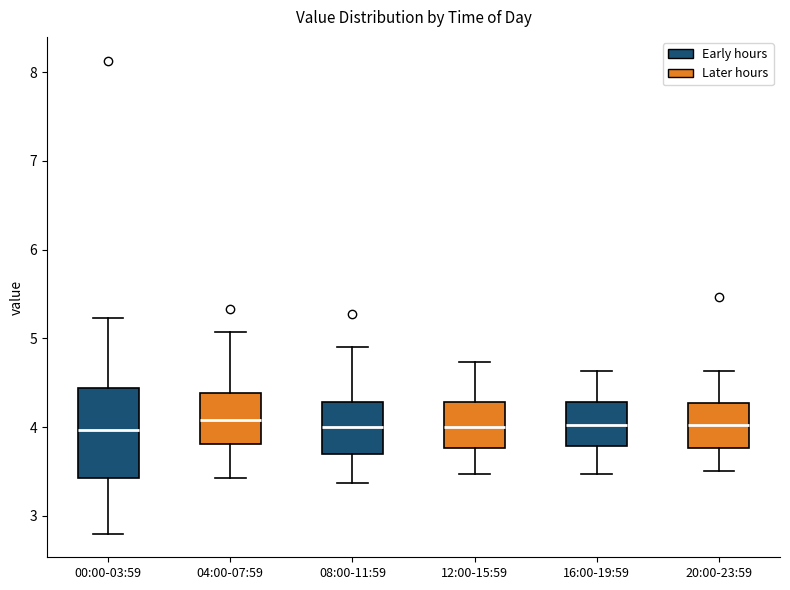

Reading left to right, read every box against the y-axis: the position of its median line, the range the box covers, and the ends of its whiskers. The values are not printed on the chart, so give them approximately, as read against the axis.

00:00-03:59: median 4.0, box 3.4 to 4.4, whiskers 2.8 to 5.2
04:00-07:59: median 4.1, box 3.8 to 4.4, whiskers 3.4 to 5.1
08:00-11:59: median 4.0, box 3.7 to 4.3, whiskers 3.4 to 4.9
12:00-15:59: median 4.0, box 3.8 to 4.3, whiskers 3.5 to 4.7
16:00-19:59: median 4.0, box 3.8 to 4.3, whiskers 3.5 to 4.6
20:00-23:59: median 4.0, box 3.8 to 4.3, whiskers 3.5 to 4.6